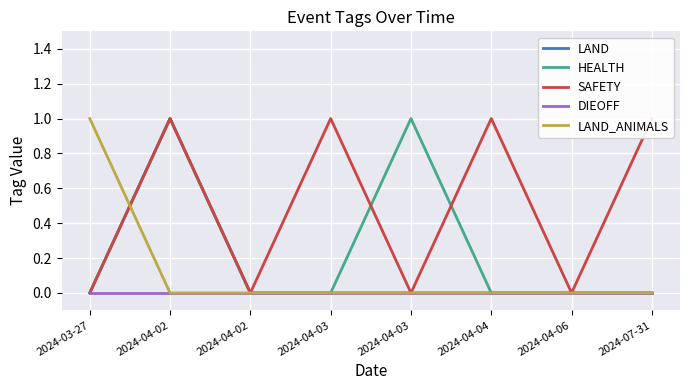

True or false: DIEOFF and HEALTH cross at least once.

False